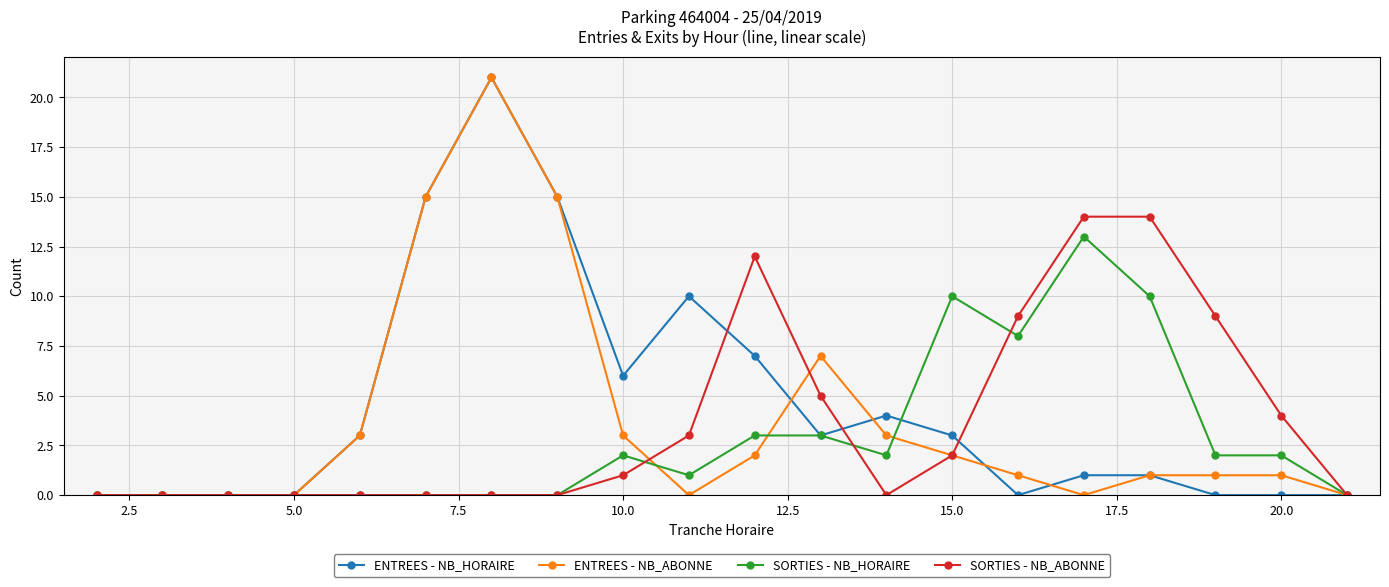

What is the maximum value for SORTIES - NB_HORAIRE?

13